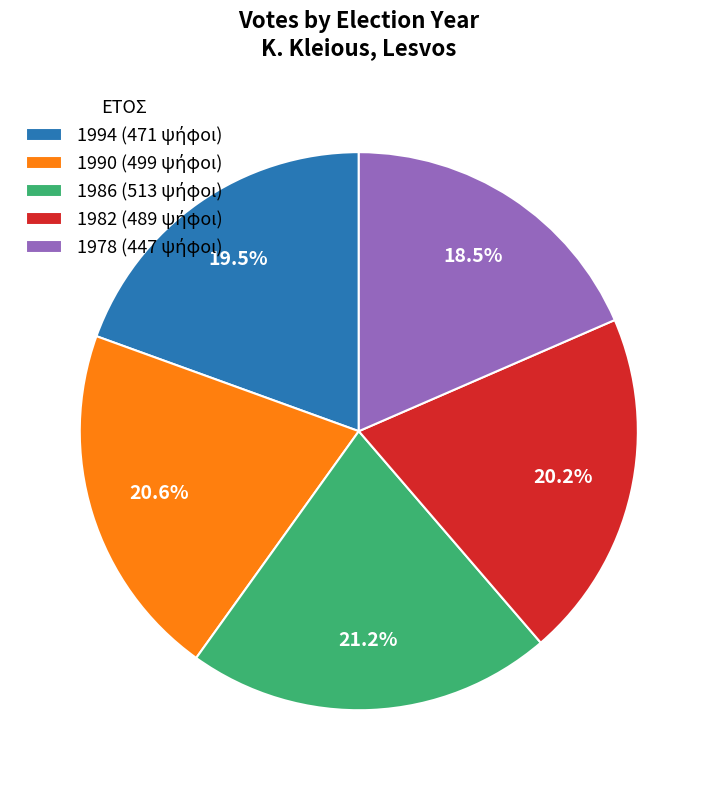

How many slices are in this pie chart?

5